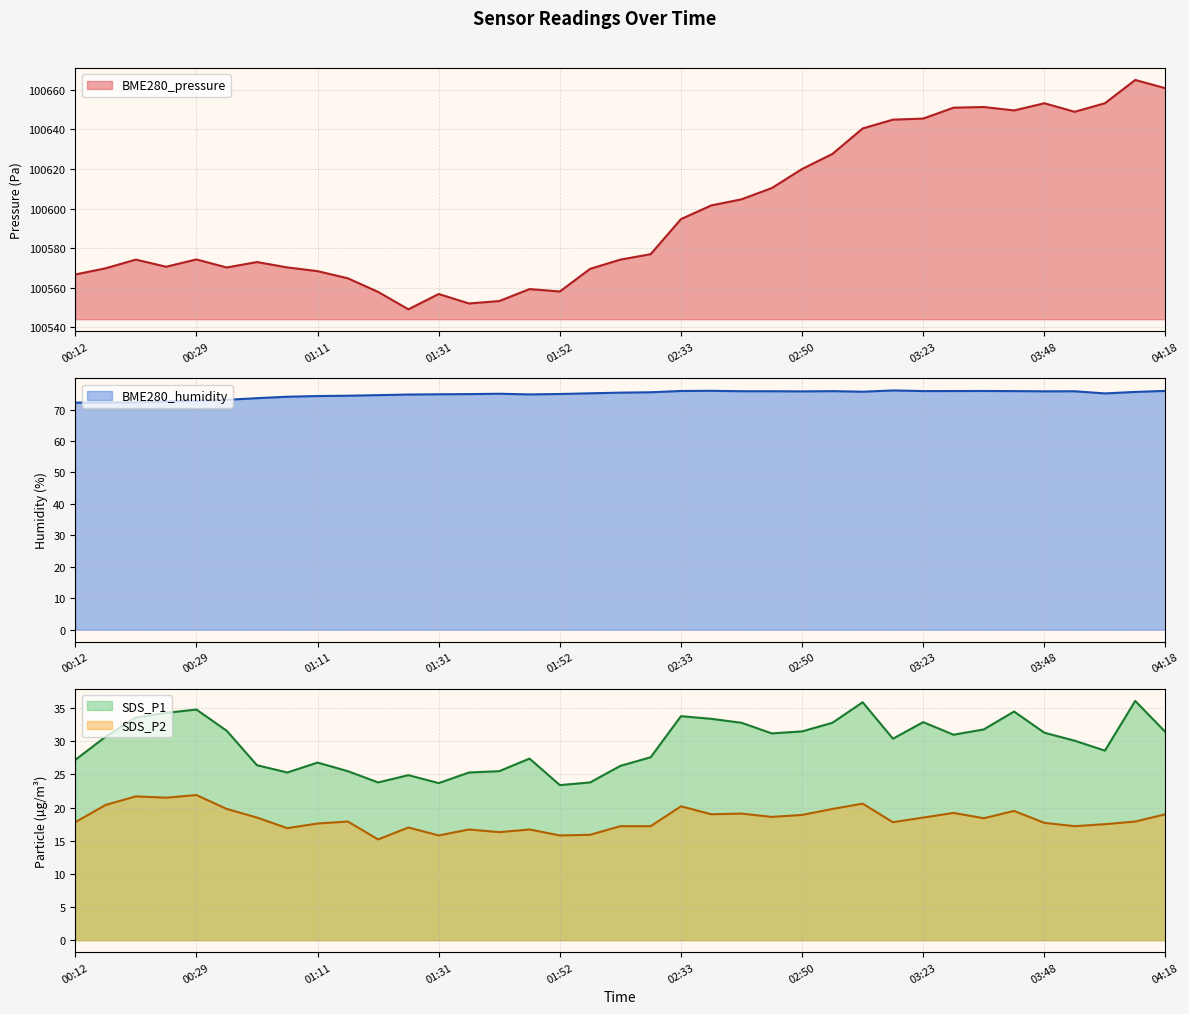

What is the value of the SDS_P2 point at the 7th from the left?

18.5